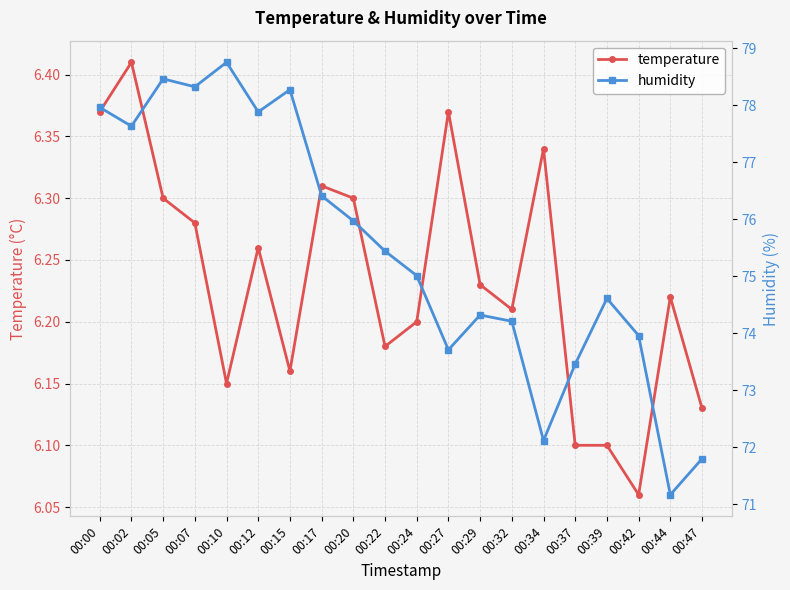

List the labels in order of temperature value, smallest first.

00:42, 00:37, 00:39, 00:47, 00:10, 00:15, 00:22, 00:24, 00:32, 00:44, 00:29, 00:12, 00:07, 00:05, 00:20, 00:17, 00:34, 00:00, 00:27, 00:02